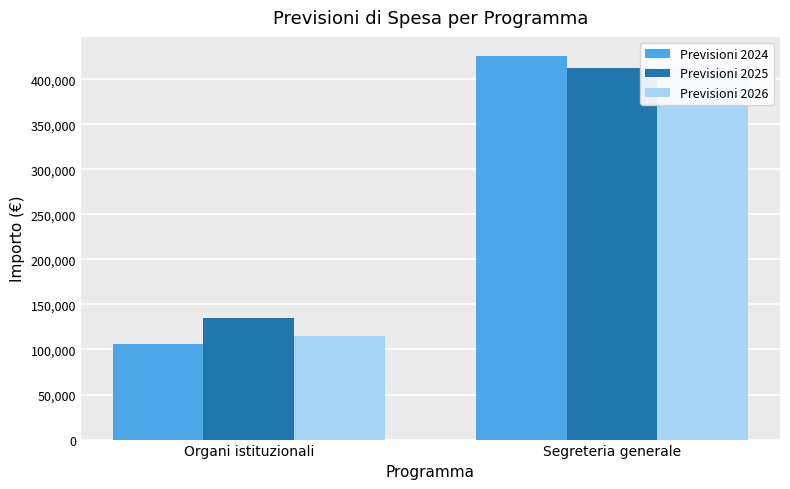

How many series are shown in this chart?

3